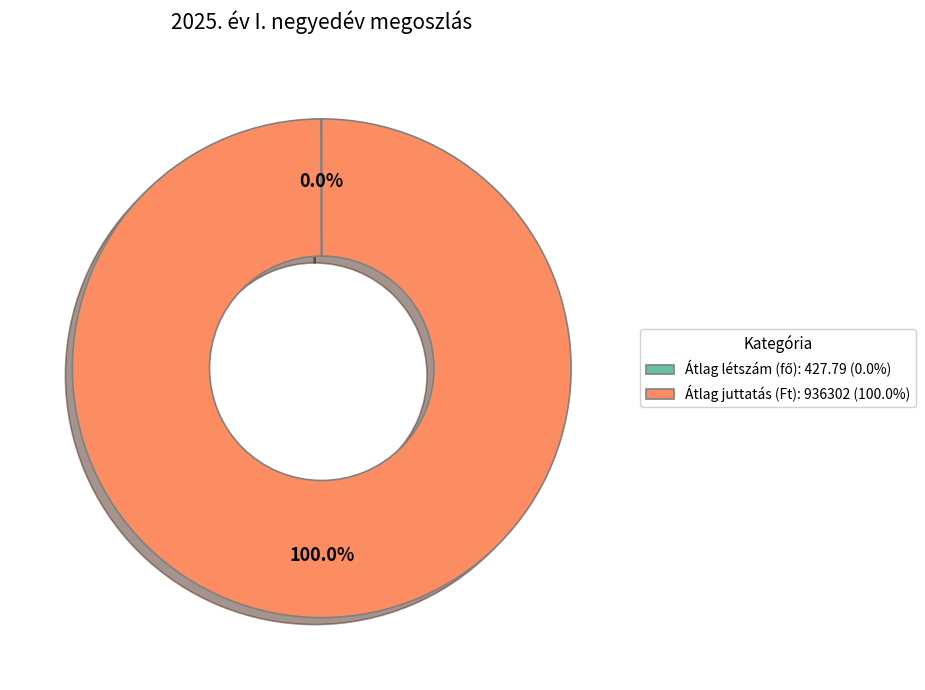

Which category has the biggest portion of the pie?

Átlag juttatás (Ft)